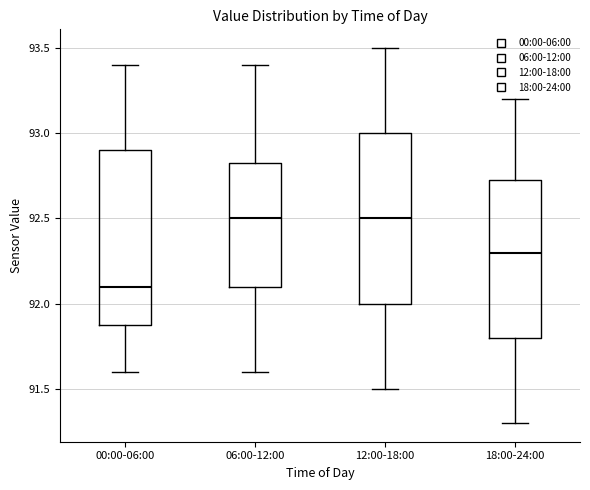

Reading left to right, read every box against the y-axis: the position of its median line, the range the box covers, and the ends of its whiskers. The values are not printed on the chart, so give them approximately, as read against the axis.

00:00-06:00: median 92.10, box 91.90 to 92.90, whiskers 91.60 to 93.40
06:00-12:00: median 92.50, box 92.10 to 92.85, whiskers 91.60 to 93.40
12:00-18:00: median 92.50, box 92.00 to 93.00, whiskers 91.50 to 93.50
18:00-24:00: median 92.30, box 91.80 to 92.75, whiskers 91.30 to 93.20